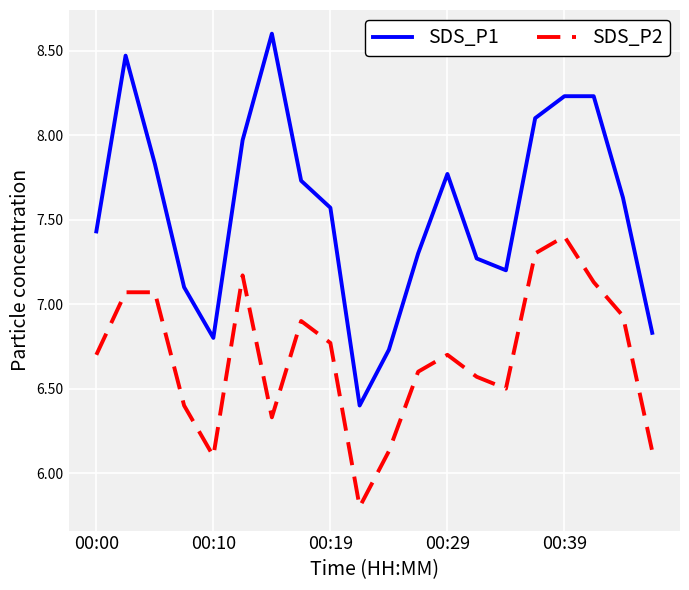

Which series has the widest spread of values?

SDS_P1